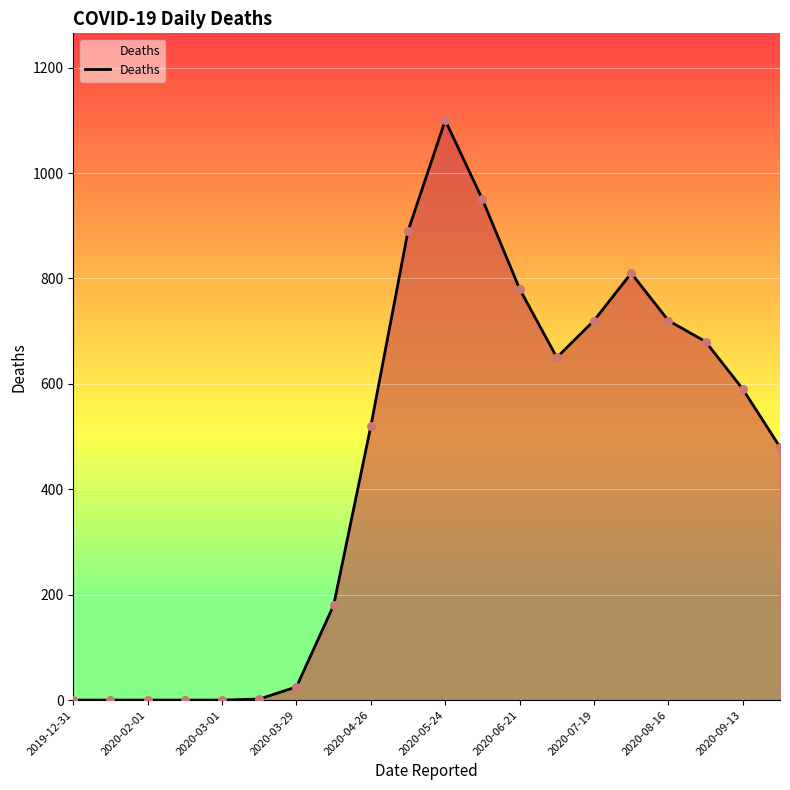

What is the maximum value shown in the chart?

1100